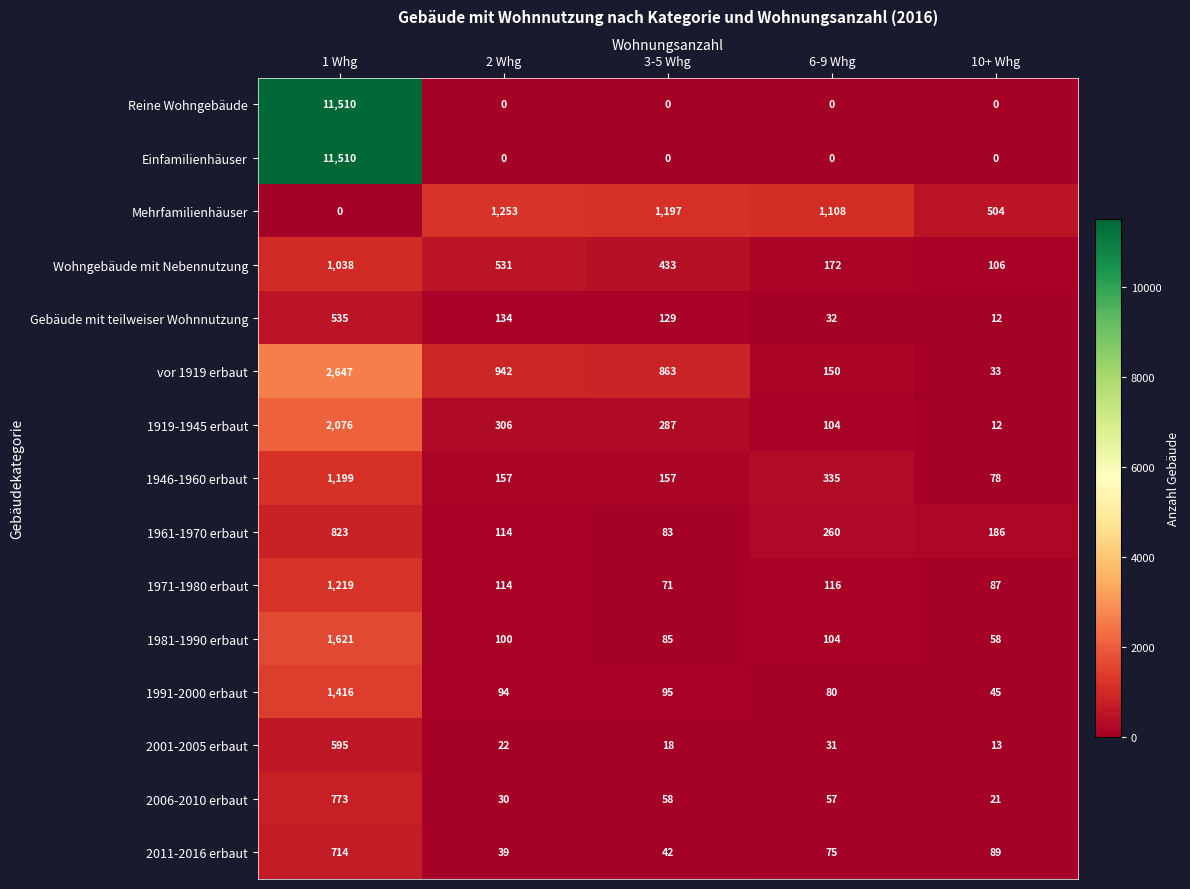

How many series are shown in this chart?

15